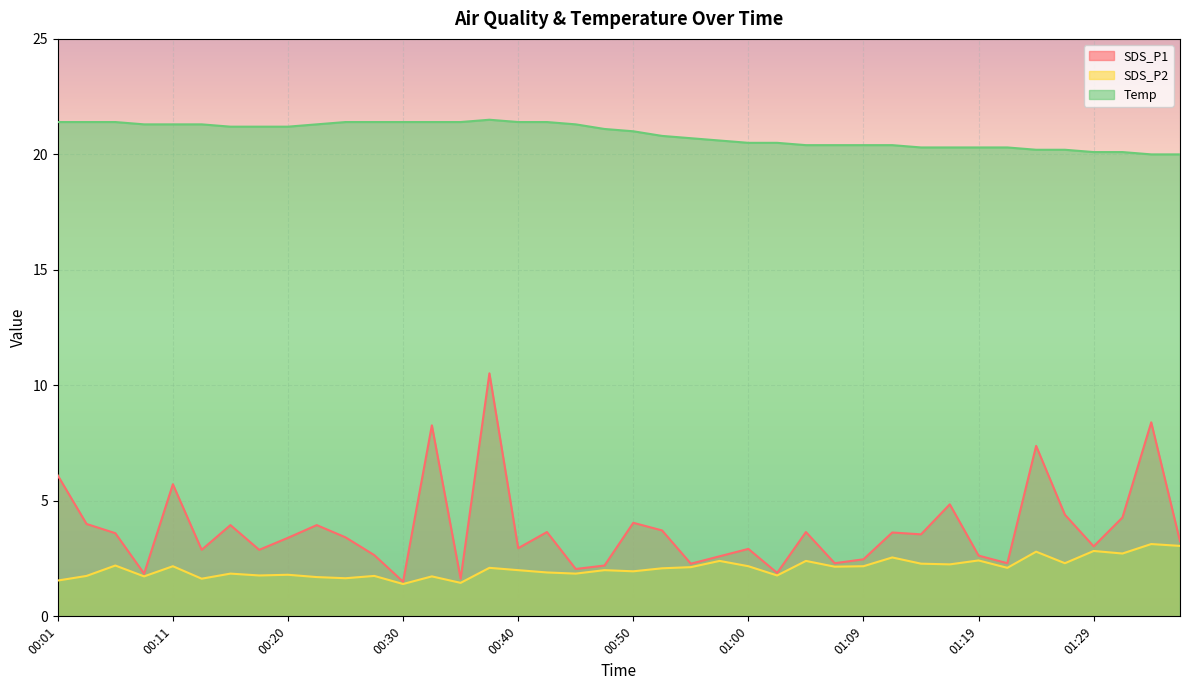

At 00:45, list the series in order from smallest to largest.

SDS_P2, SDS_P1, Temp